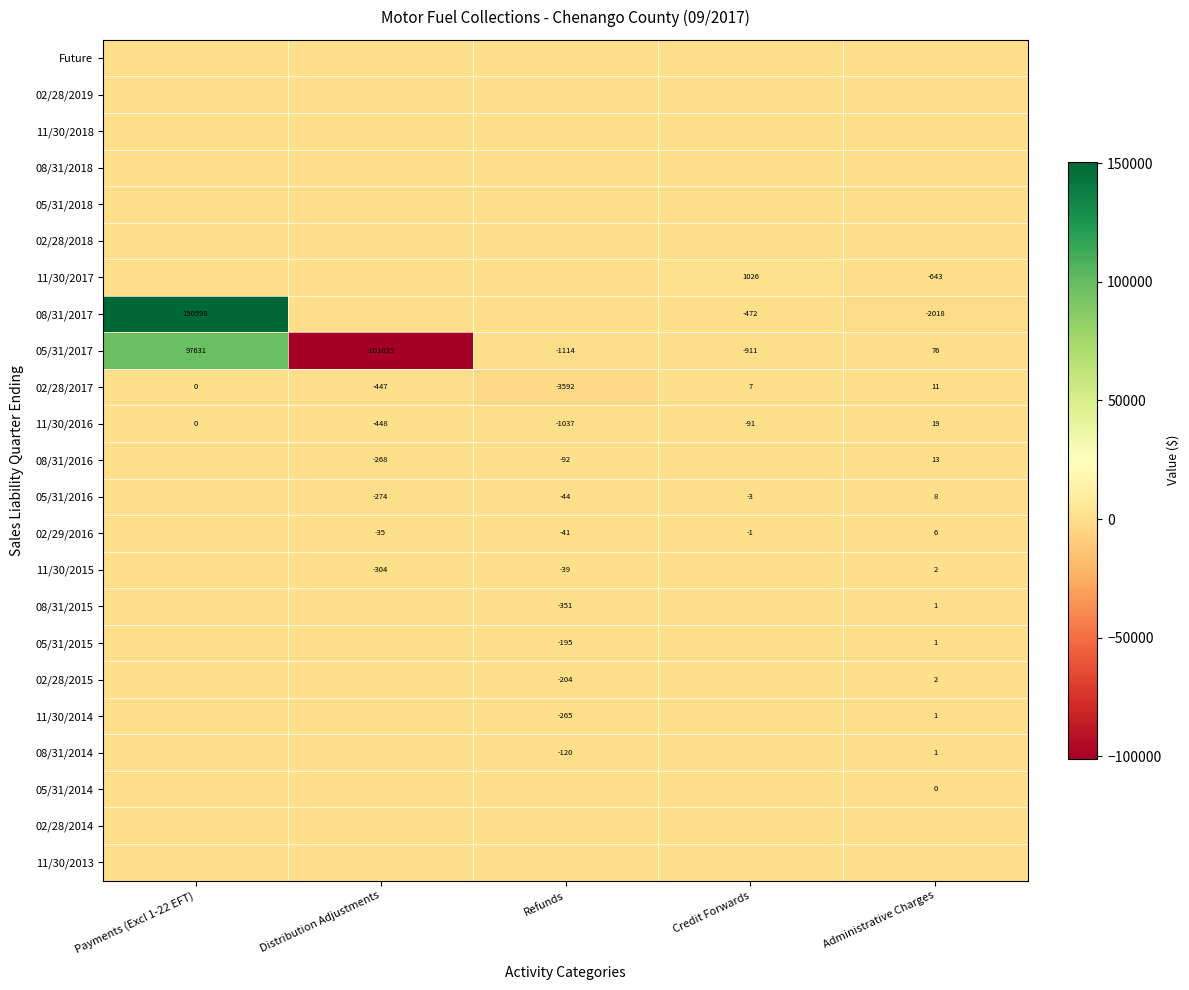

How many categories are shown in the chart?

5